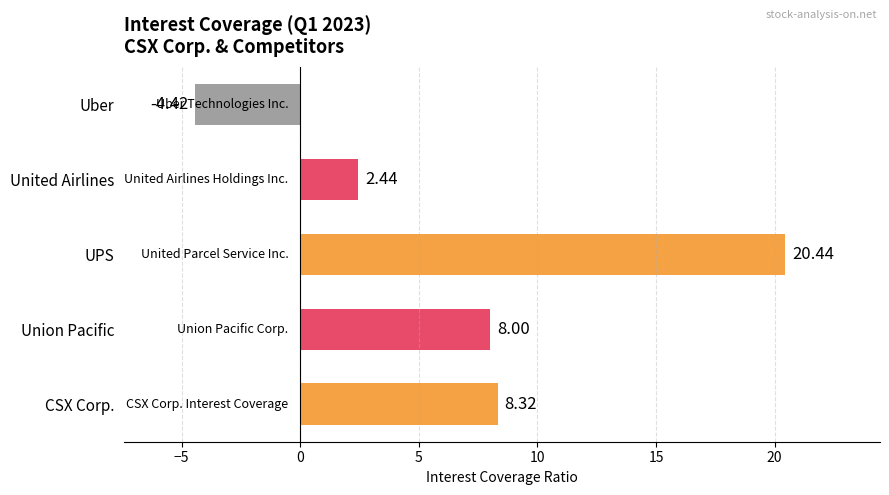

What is the change in value from CSX Corp. to United Airlines?

-5.9